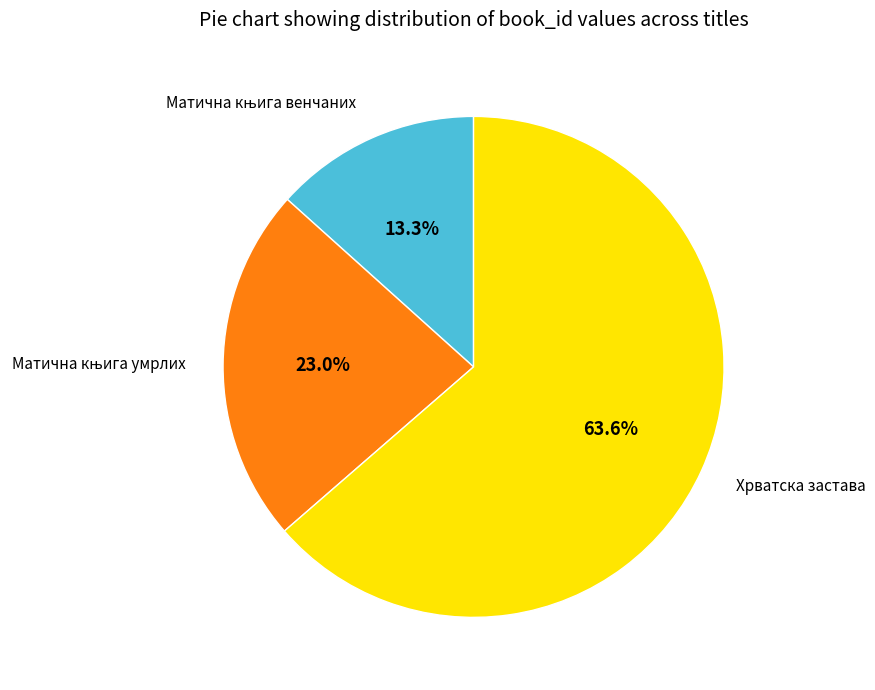

To the nearest percent, what percentage of the pie is Хрватска застава?

64%